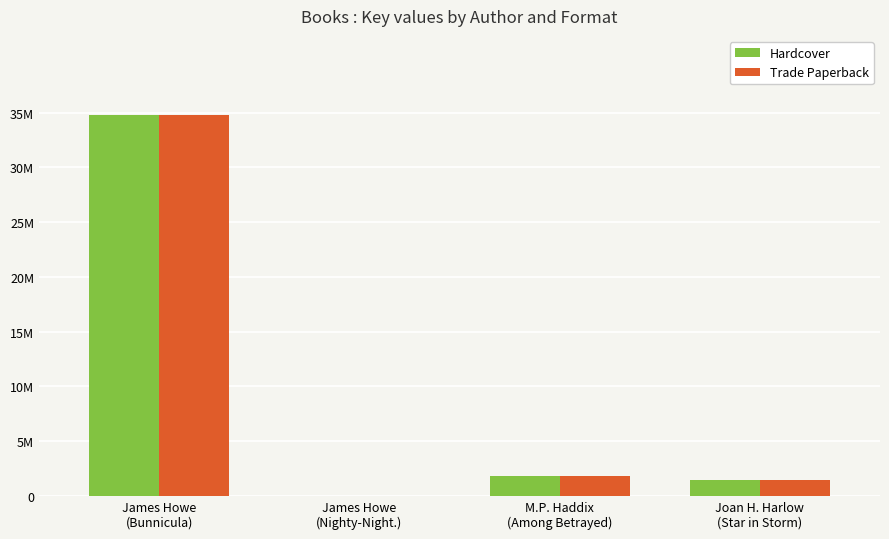

What are all the series names shown in the legend?

Hardcover, Trade Paperback